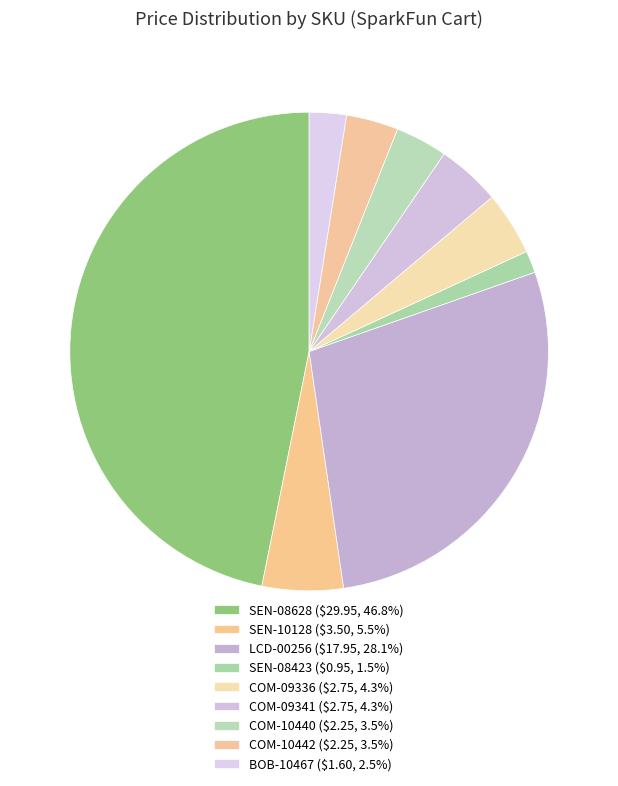

True or false: BOB-10467 accounts for 3% of the total.

True